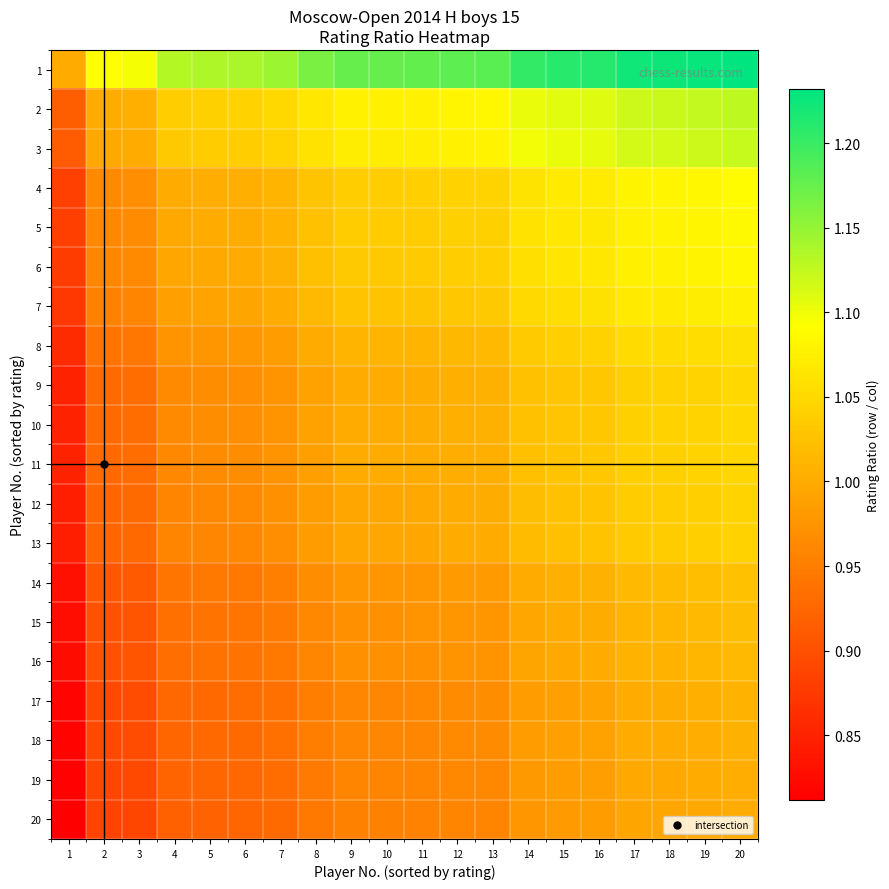

What is the total value across all series at 9?

20.2